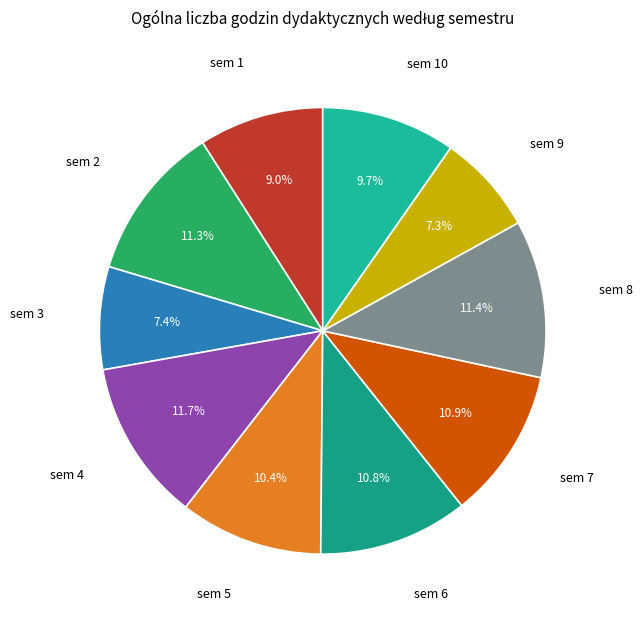

What is the total percentage of sem 1 and sem 9?

16.3%